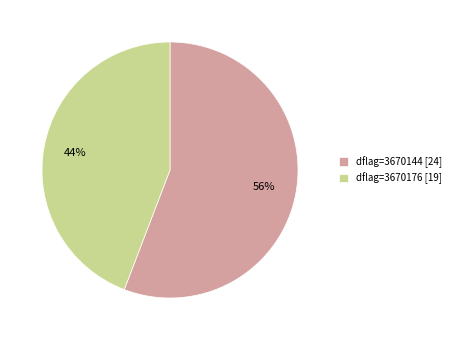

How many segments does this pie chart have?

2